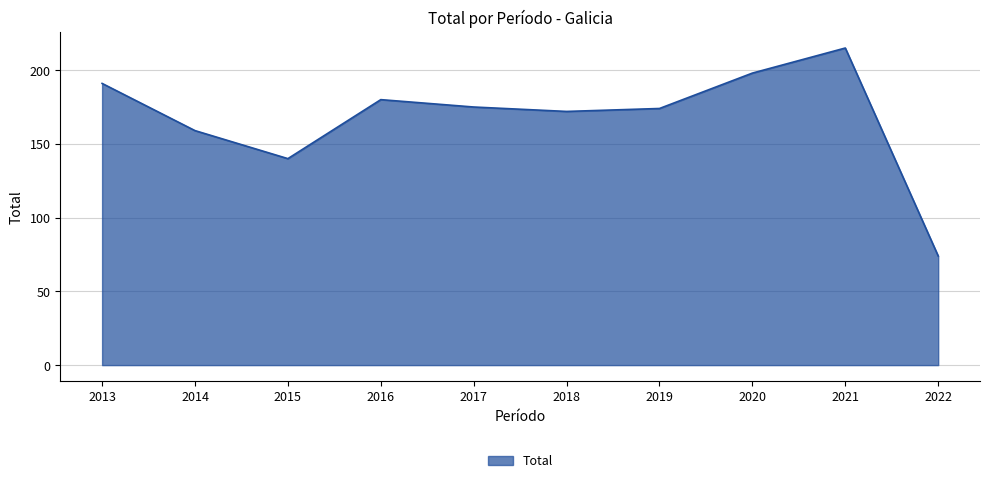

Between 2020 and 2021, which is larger?

2021